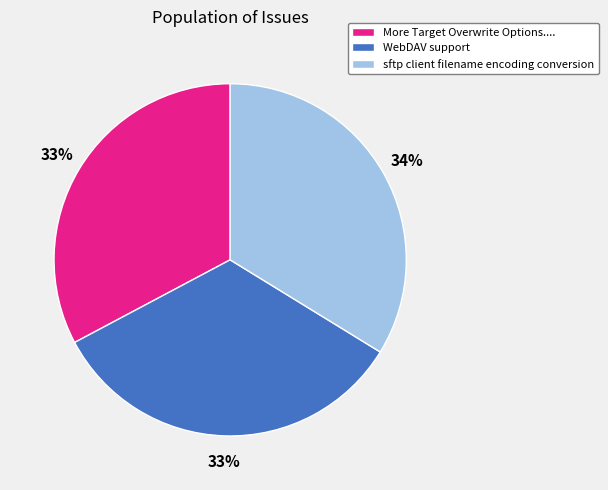

Is sftp client filename encoding conversion the majority of the pie?

No